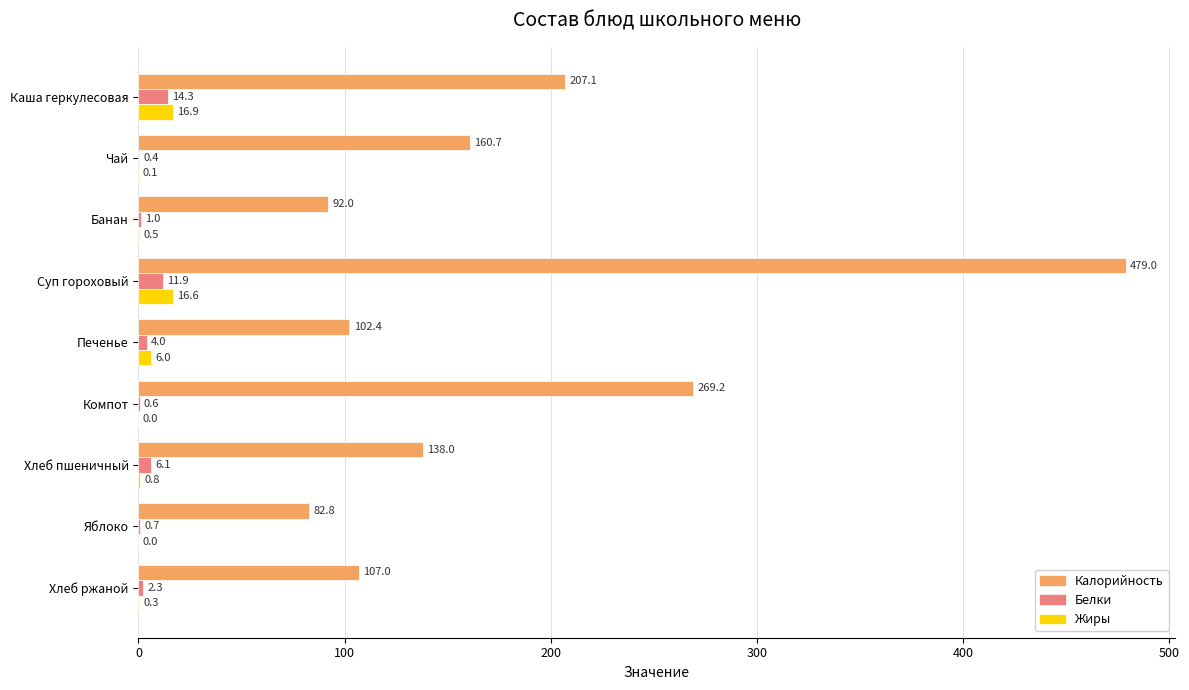

Between Чай and Компот, which series saw the biggest shift?

Калорийность